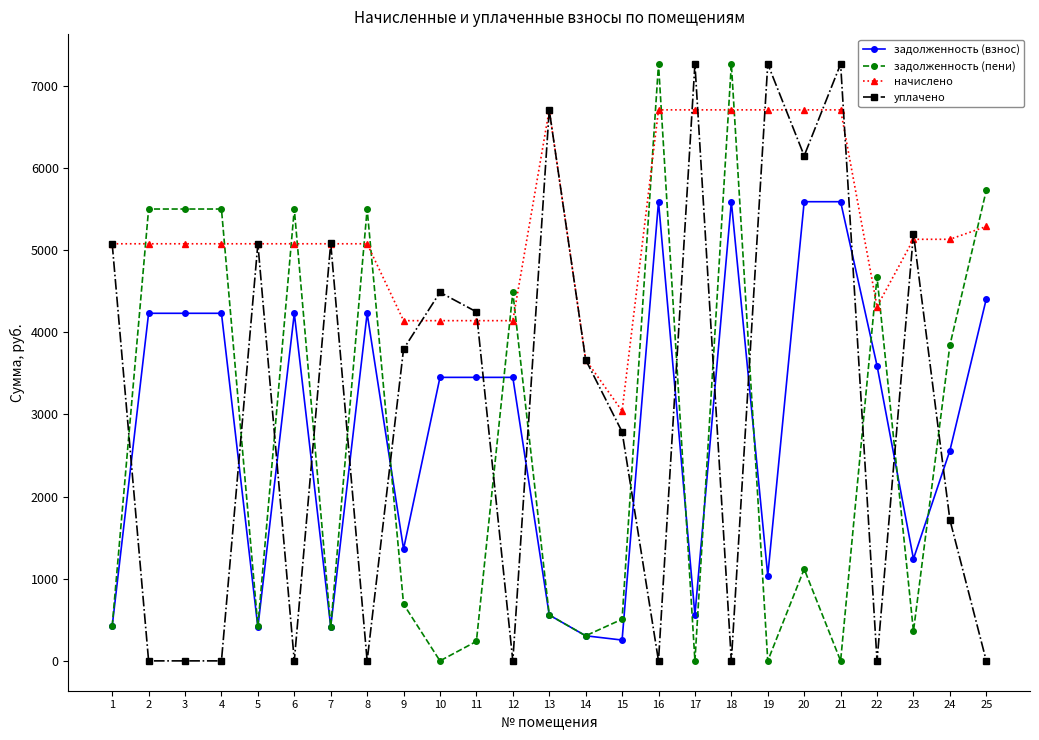

What are all the series names shown in the legend?

задолженность (взнос), задолженность (пени), начислено, уплачено